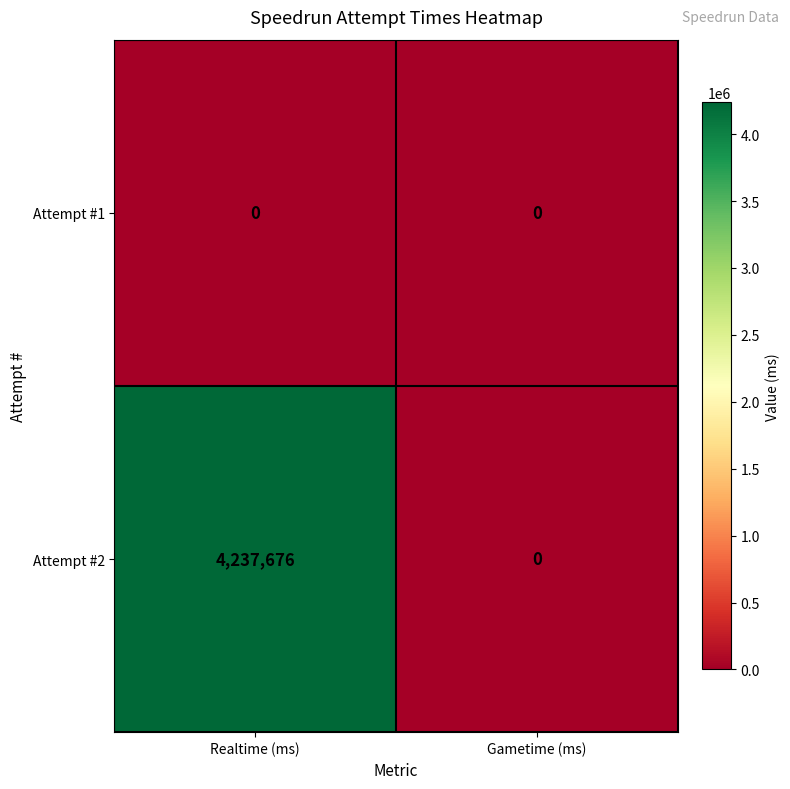

What is the difference between the highest and lowest values at Realtime (ms)?

4237676